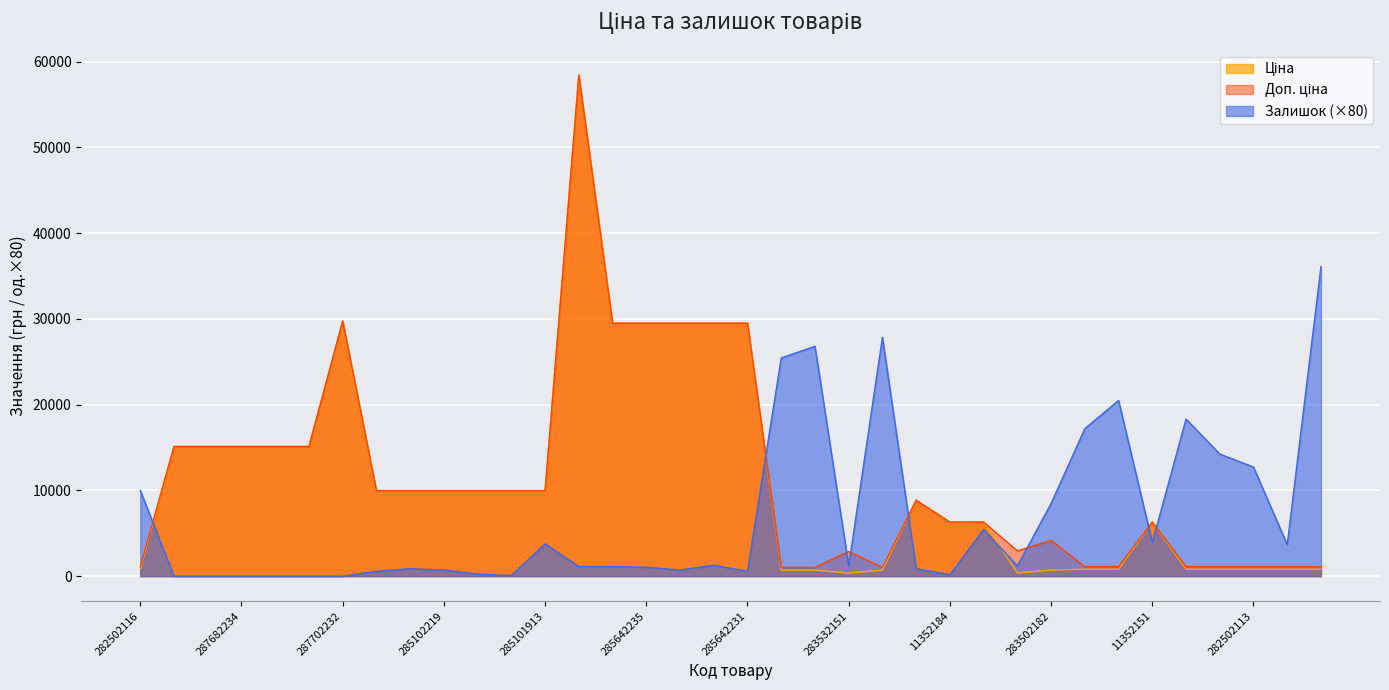

What is the value of the Доп. ціна point at the 4th from the left?

15120.0